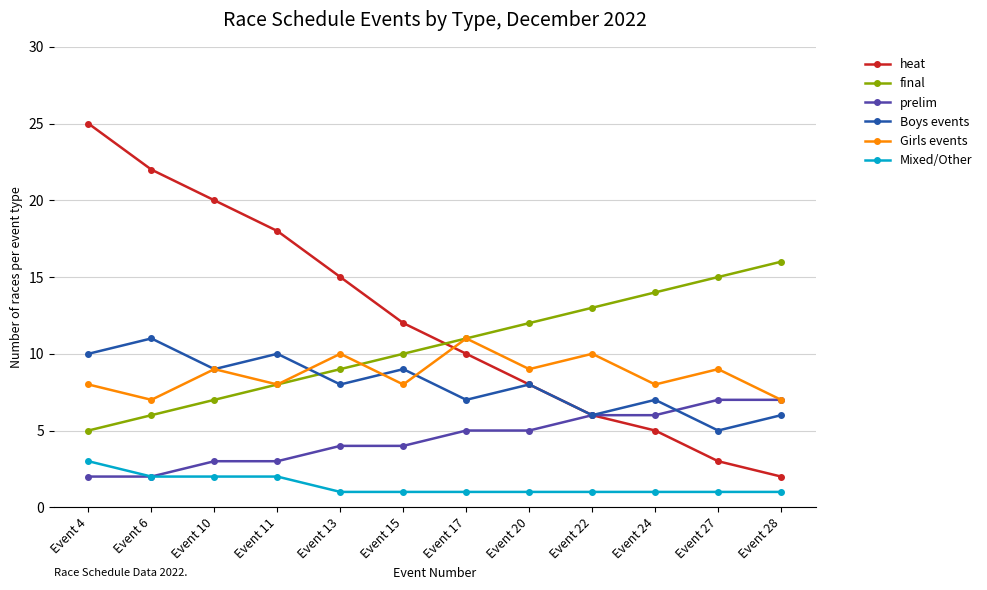

The Girls events series shows 13 at Event 20. True or false?

False